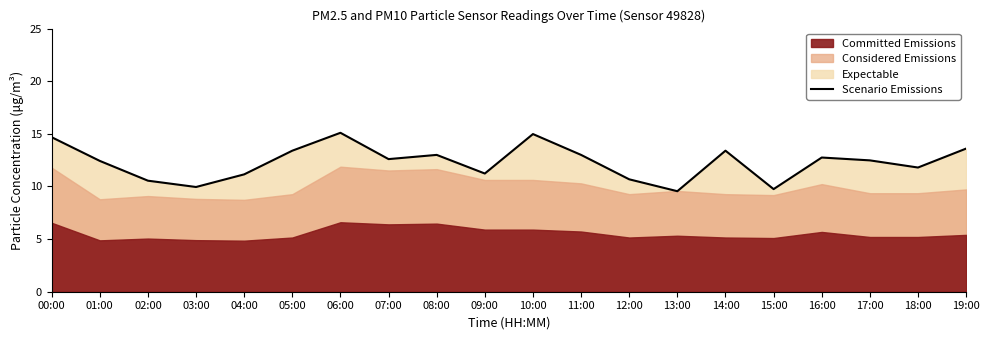

Where is the first local maximum?

06:00